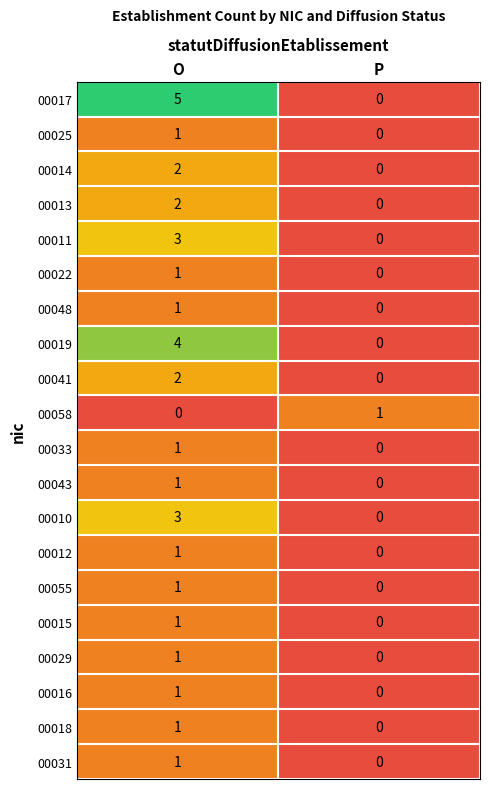

True or false: 00055 has a value of 1 at O.

True